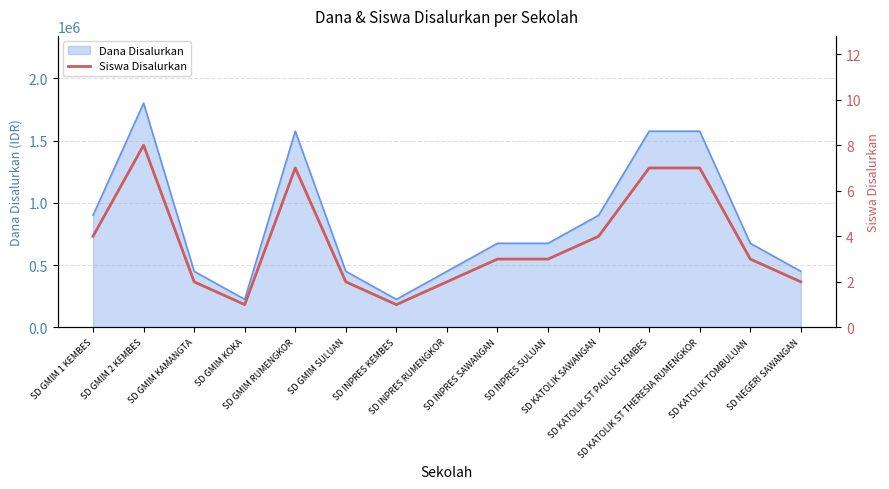

What position from the left is SD GMIM 2 KEMBES?

2